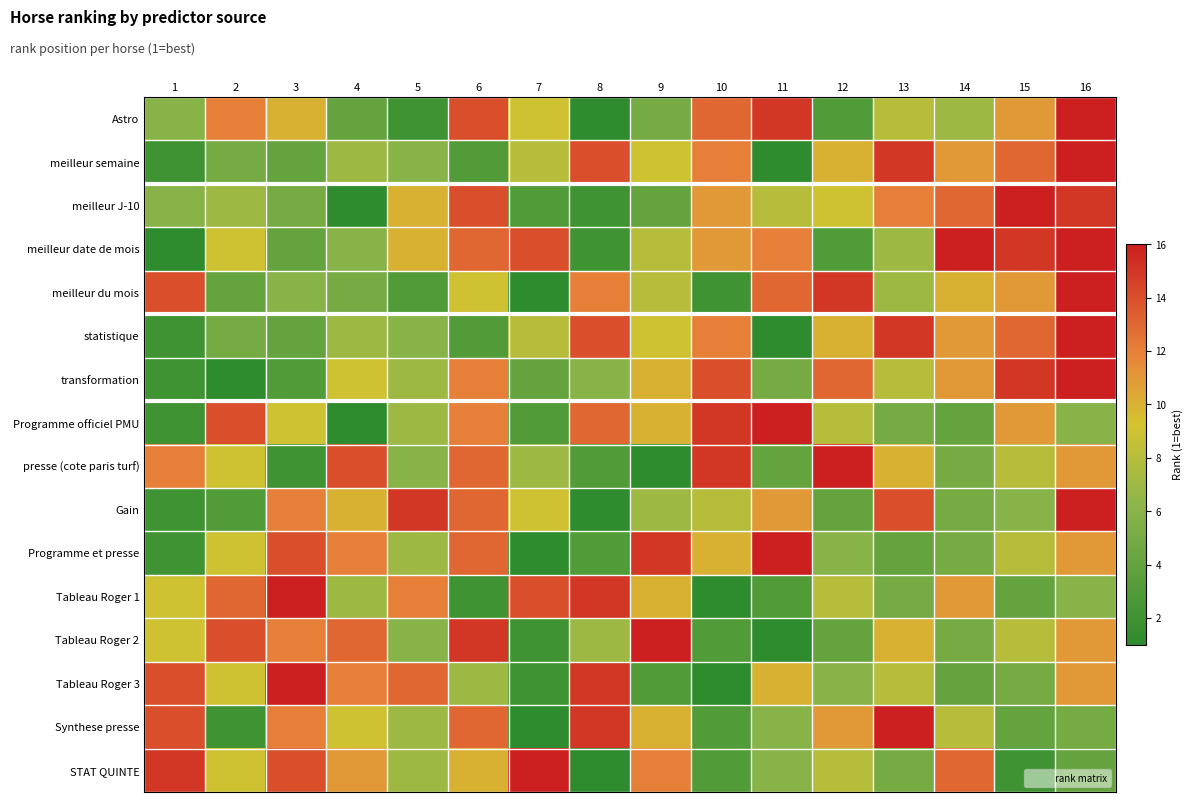

What is the difference between the highest and lowest values at 1?

14